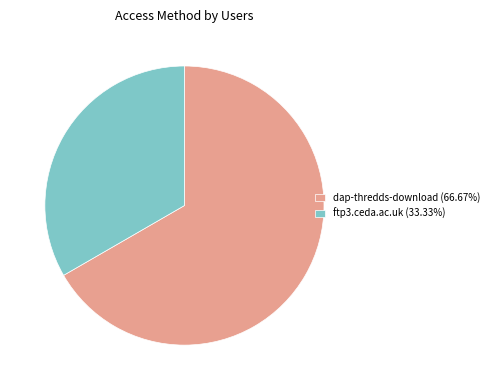

How many slices are in this pie chart?

2